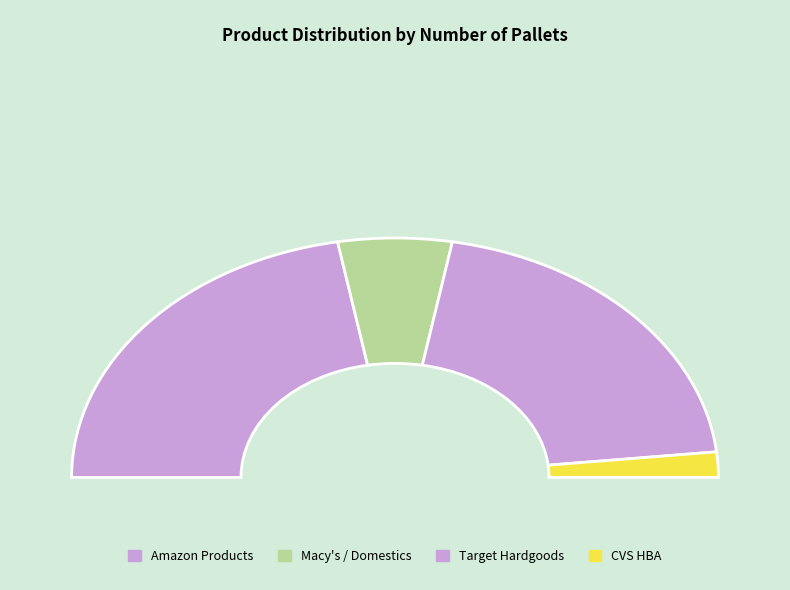

Is there any slice that represents more than half of the pie?

No